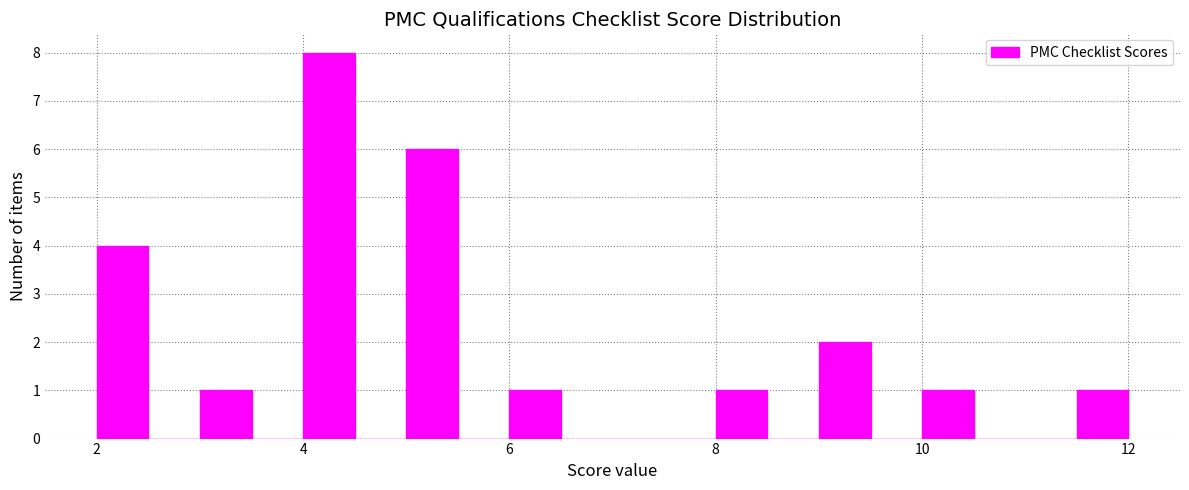

Around what value on the x-axis is the tallest bar? Give the approximate position of its centre, as read against the axis.

4.2